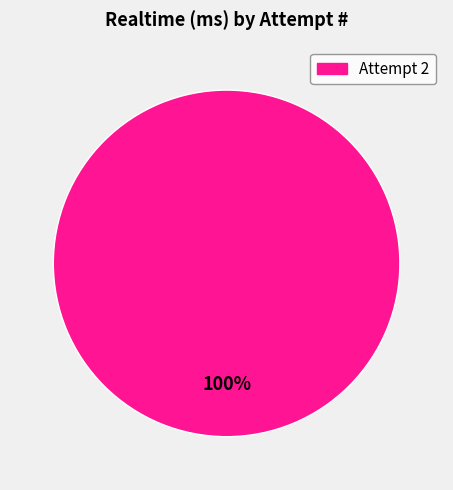

How many segments does this pie chart have?

1